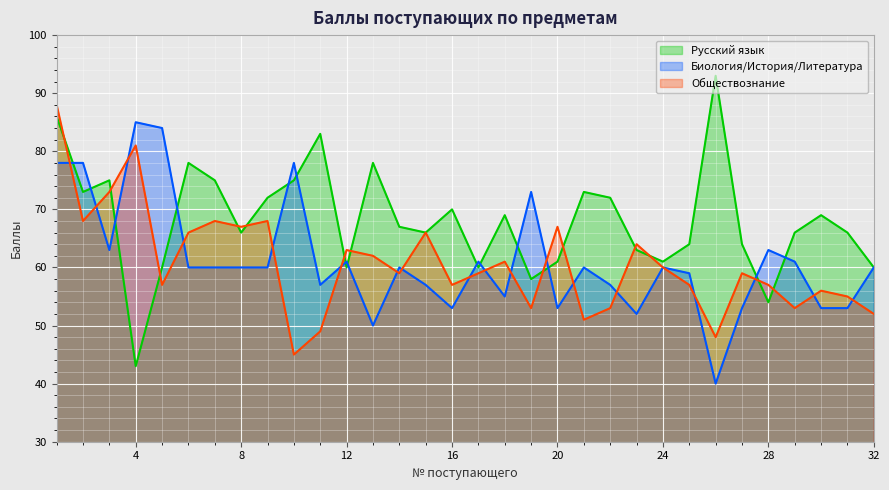

How many lines are shown in the chart?

3